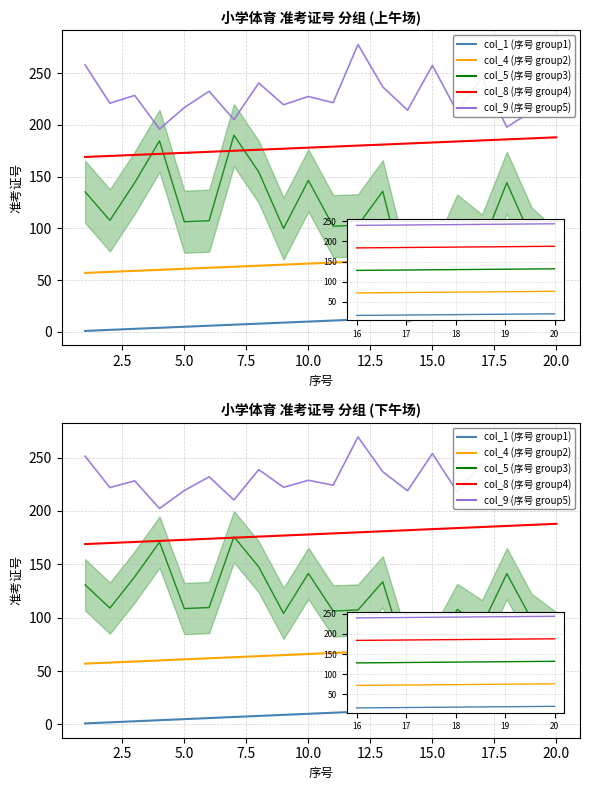

What is the sum of the col_9 (序号 group5) values at 19 and 12.5?

479.5